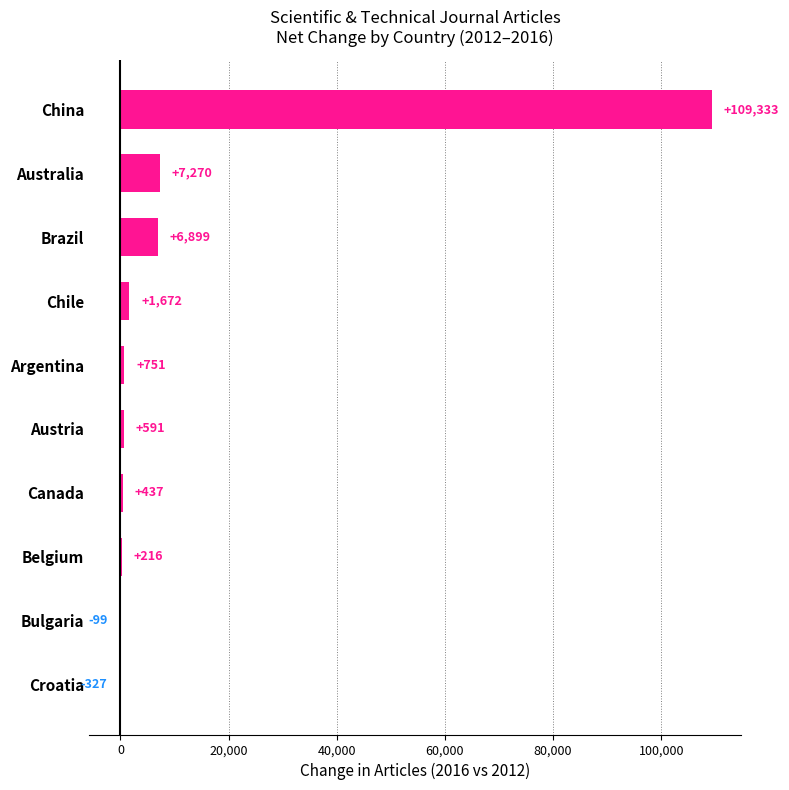

What is the maximum value shown in the chart?

109333.4